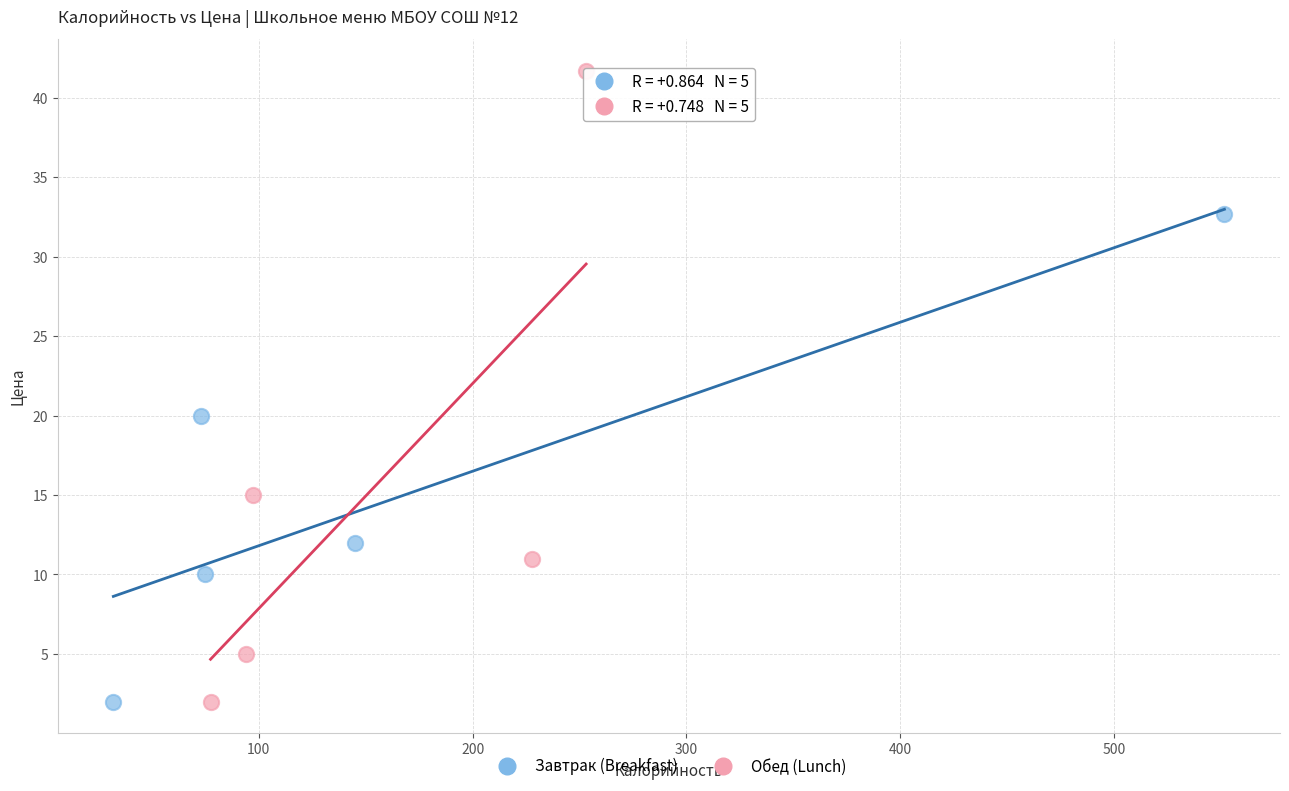

Which series has the largest Y range (max minus min)?

Обед (Lunch)